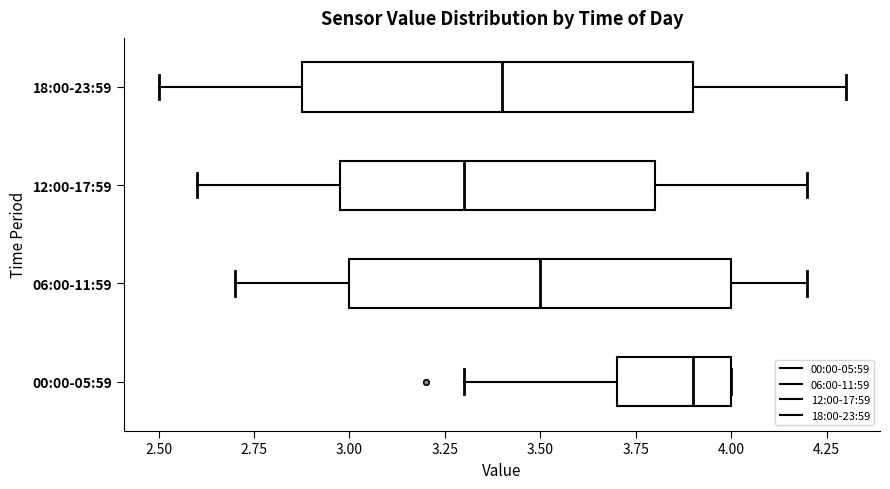

Which box's median line is the furthest to the left?

12:00-17:59